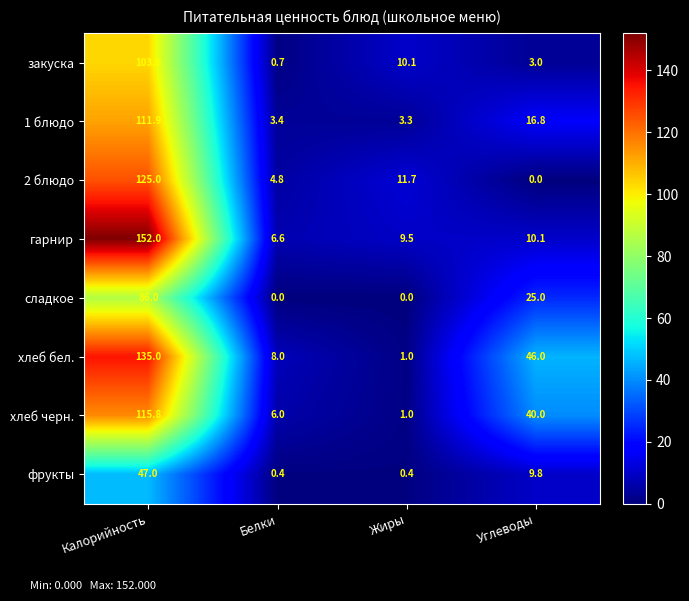

What is the minimum value for 1 блюдо?

3.3